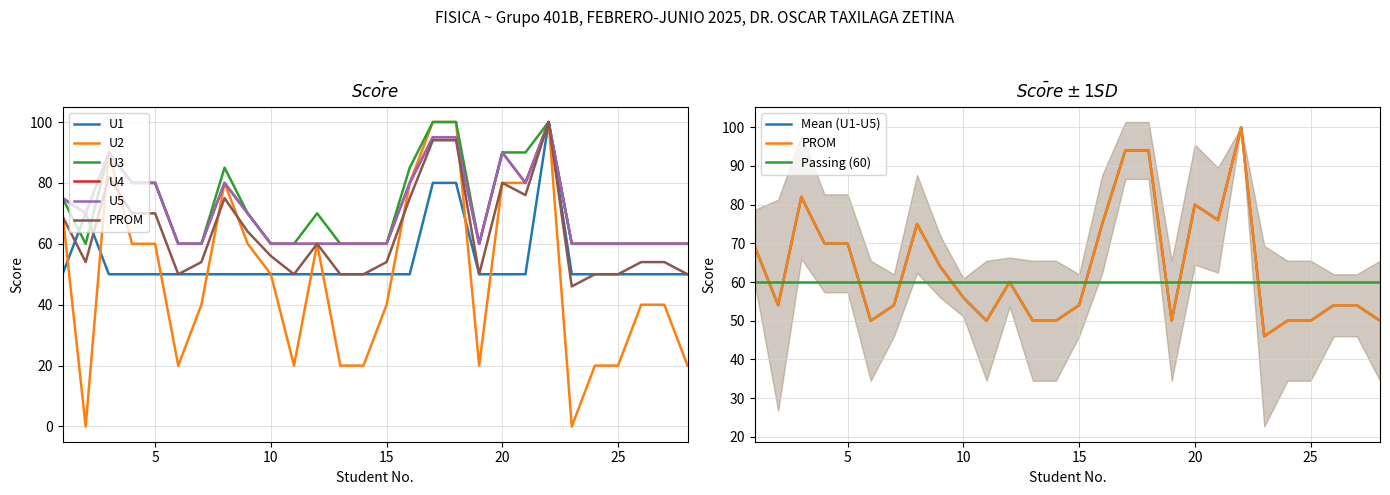

Reading left to right, list all the values displayed in this chart.

U1: 50	70	50	50	50	50	50	50	50	50	50	50	50	50	50	50	80	80	50	50	50	100	50	50	50	50	50	50
U2: 70	0	90	60	60	20	40	80	60	50	20	60	20	20	40	80	100	100	20	80	80	100	0	20	20	40	40	20
U3: 75	60	90	80	80	60	60	85	70	60	60	70	60	60	60	85	100	100	60	90	90	100	60	60	60	60	60	60
U4: 75	70	90	80	80	60	60	80	70	60	60	60	60	60	60	80	95	95	60	90	80	100	60	60	60	60	60	60
U5: 75	70	90	80	80	60	60	80	70	60	60	60	60	60	60	80	95	95	60	90	80	100	60	60	60	60	60	60
PROM: 69	54	82	70	70	50	54	75	64	56	50	60	50	50	54	75	94	94	50	80	76	100	46	50	50	54	54	50